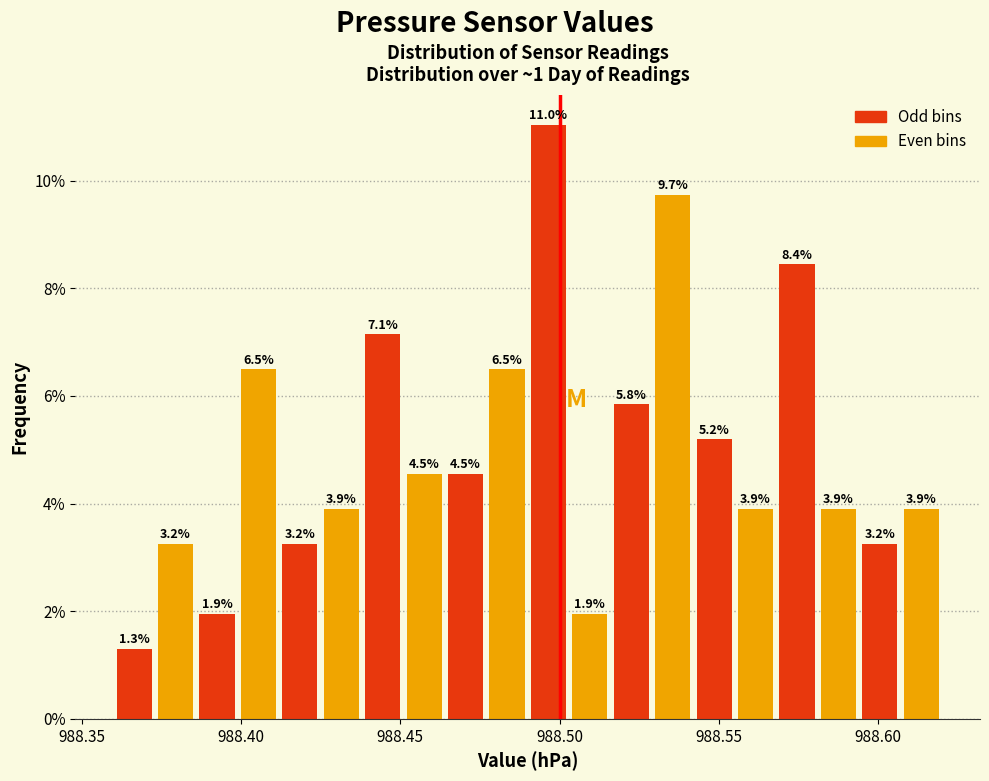

Around what value on the x-axis is the tallest bar? Give the approximate position of its centre, as read against the axis.

988.495